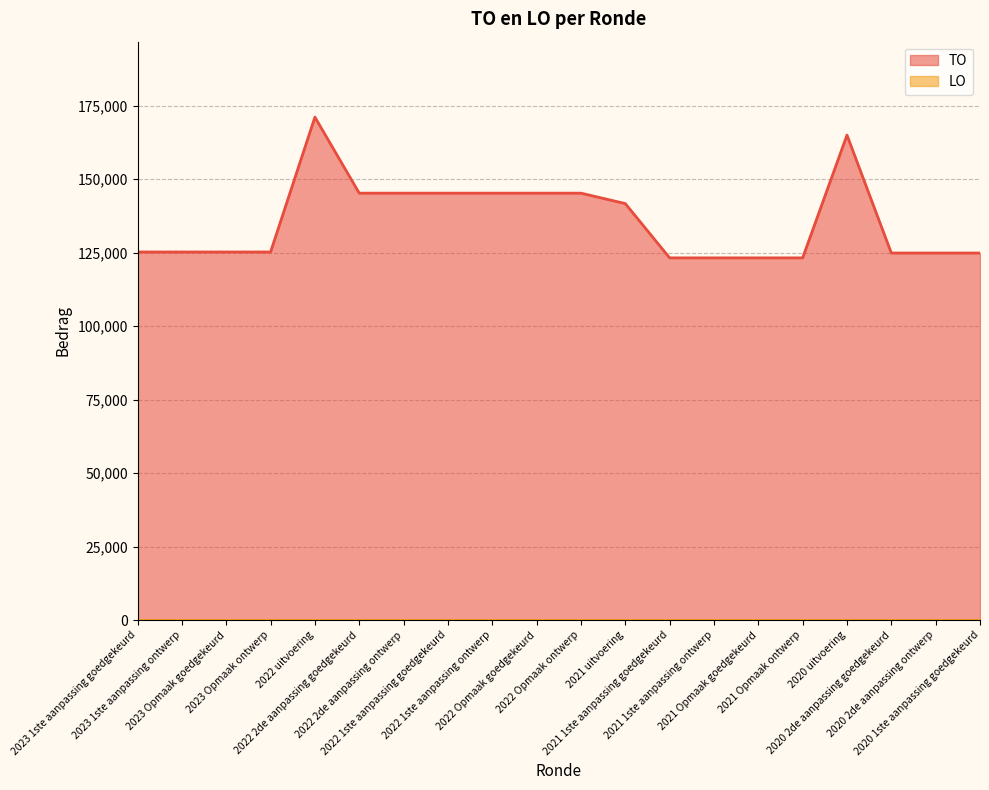

True or false: the data has more than 0 interior local peaks.

True